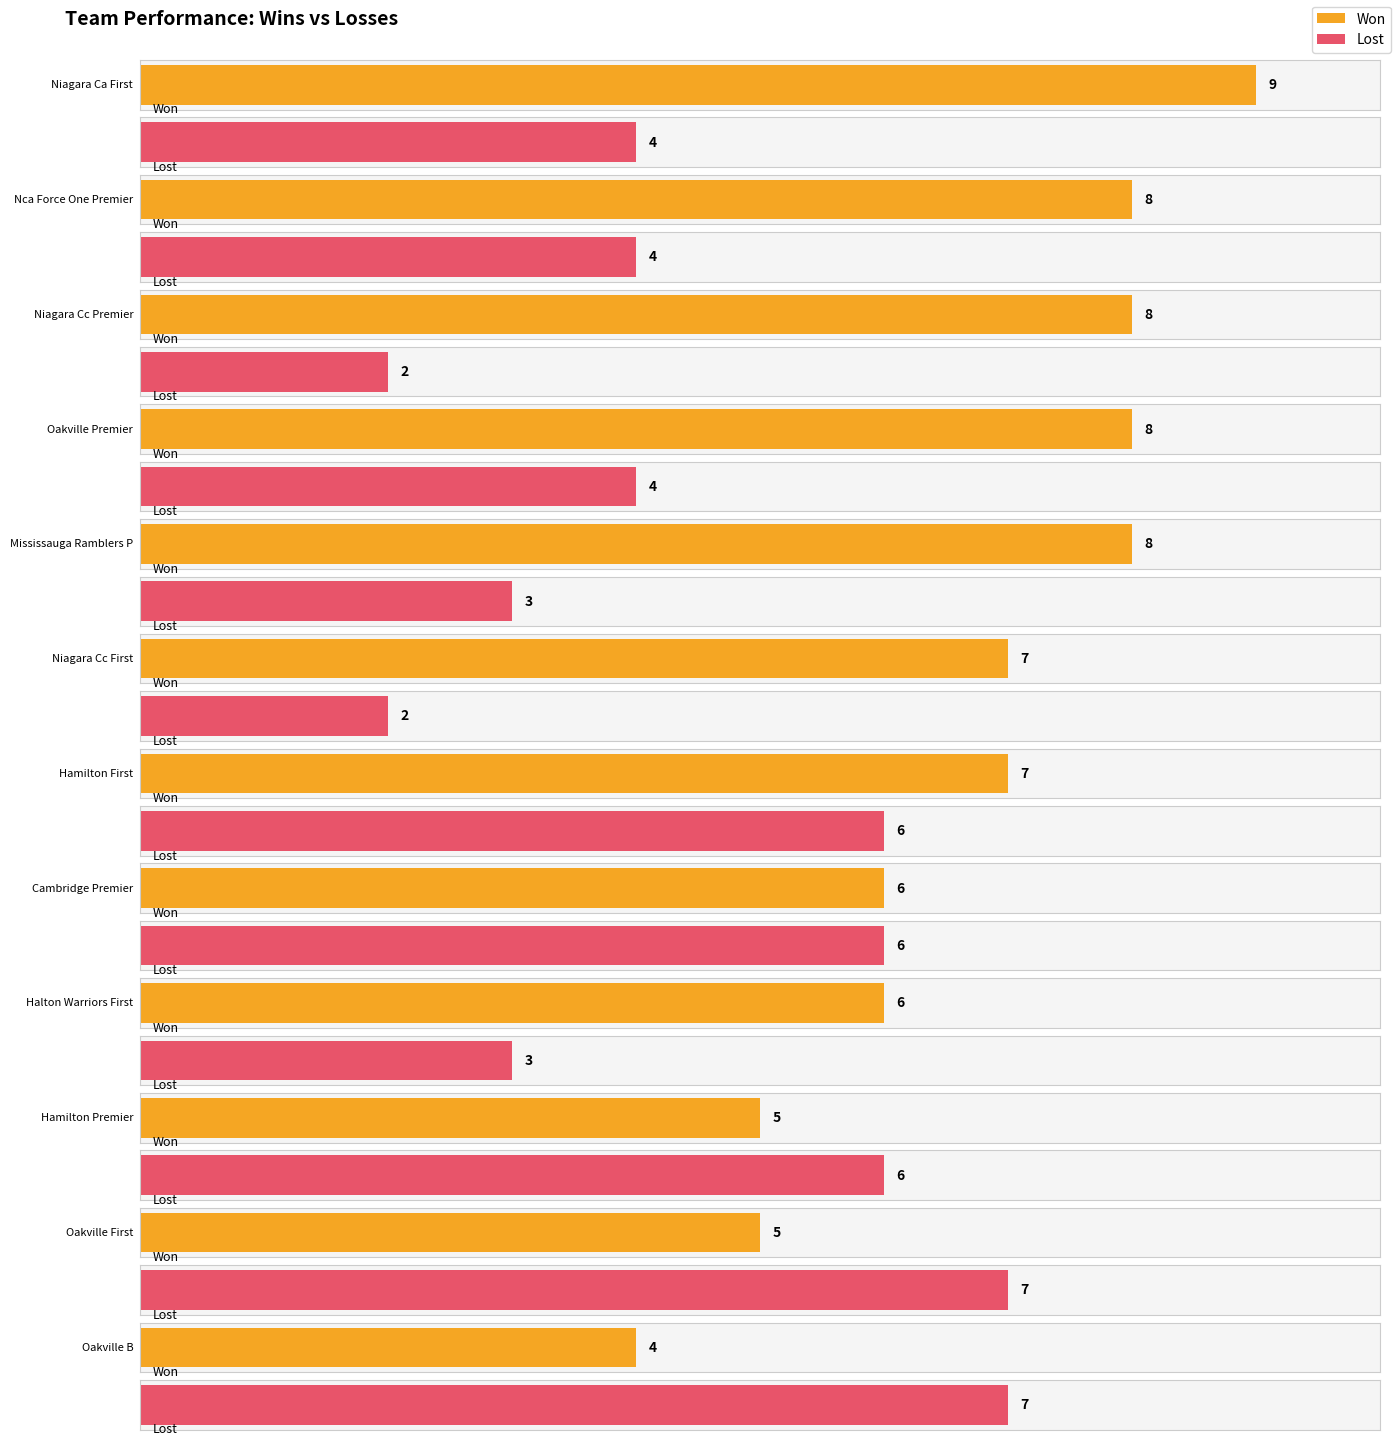

At which label does WON first exceed 6?

Niagara Ca First